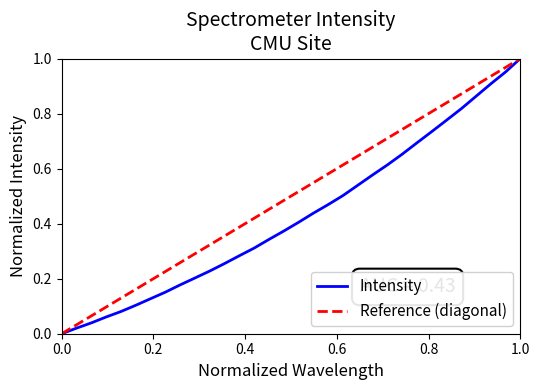

True or false: there are more than 1 points higher than both neighbors.

False